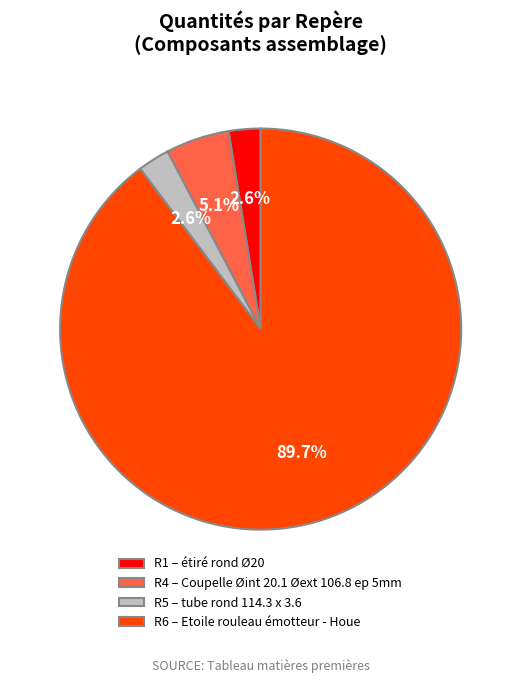

Is R6 the majority of the pie?

Yes